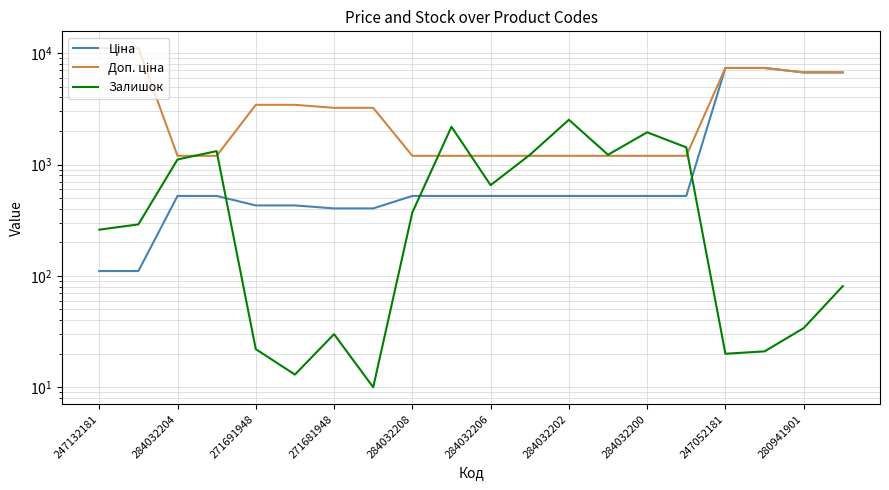

The Залишок series shows 34.0 at 280941901. True or false?

True